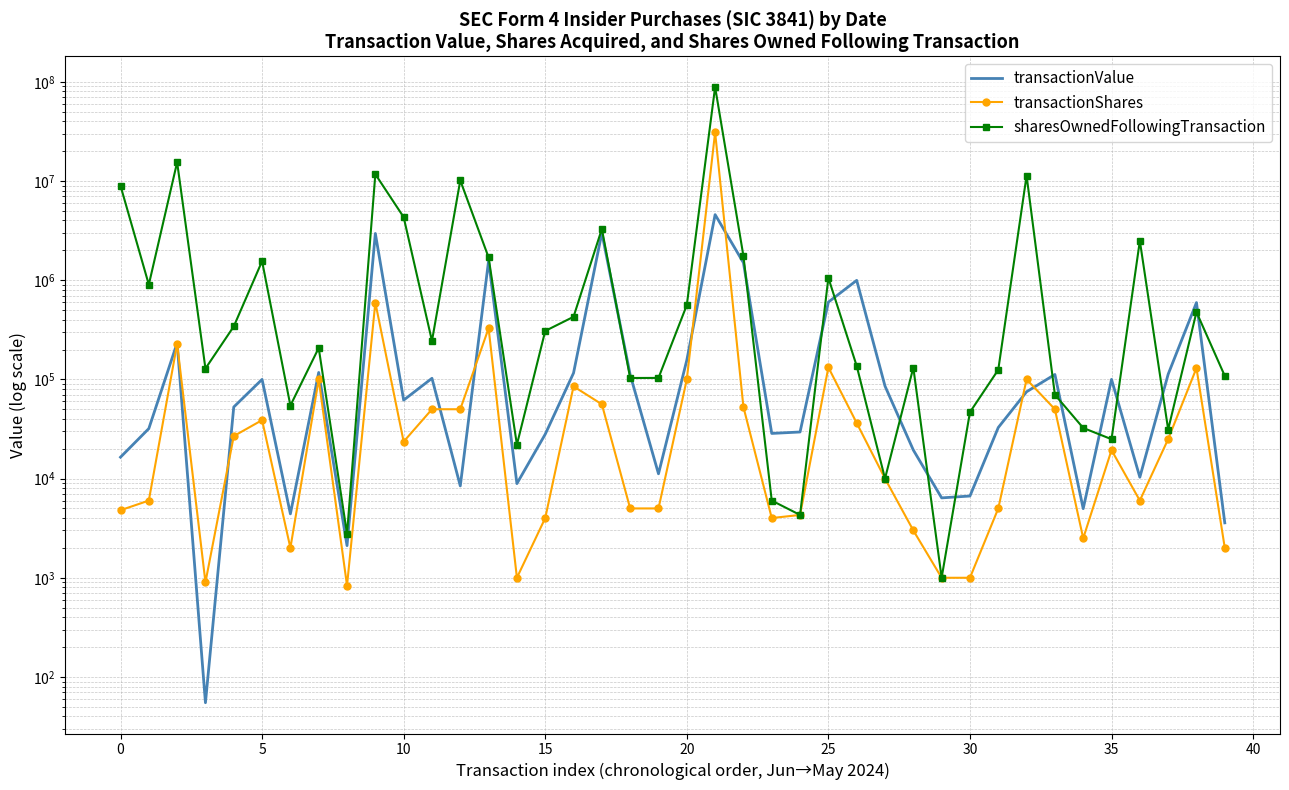

How many intersections are there between transactionValue and transactionShares?

8